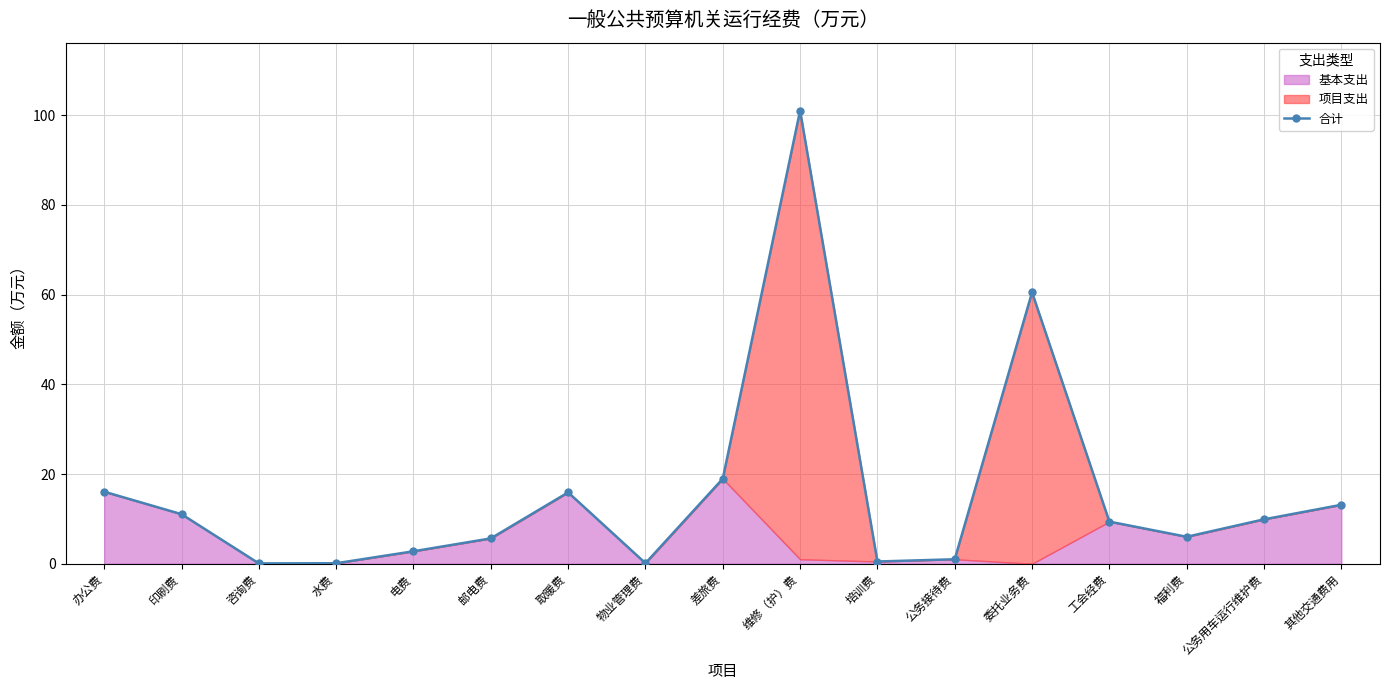

Does the chart display data point markers on the line(s)?

Yes